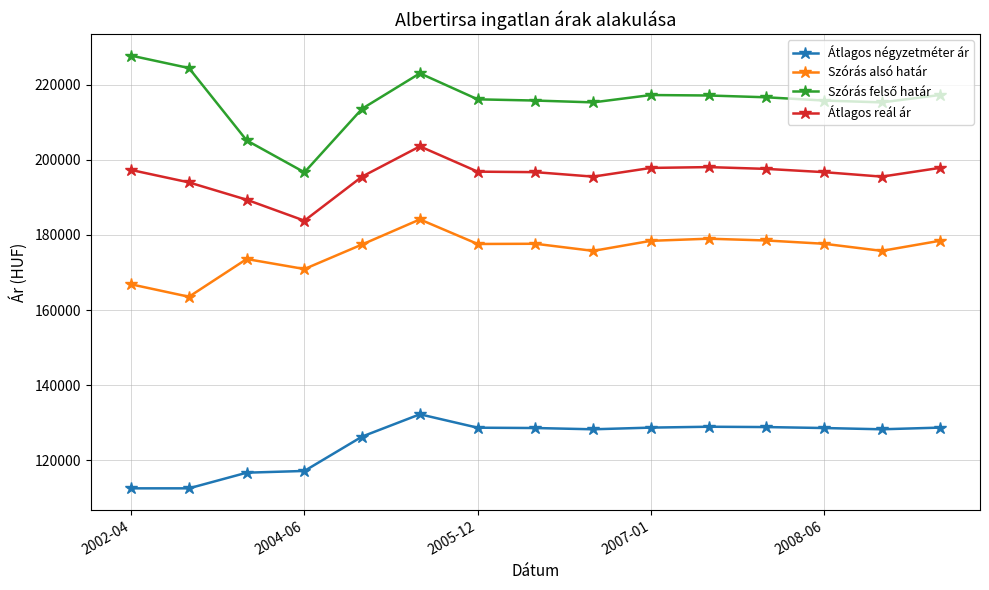

What is the minimum value for Átlagos reál ár?

183811